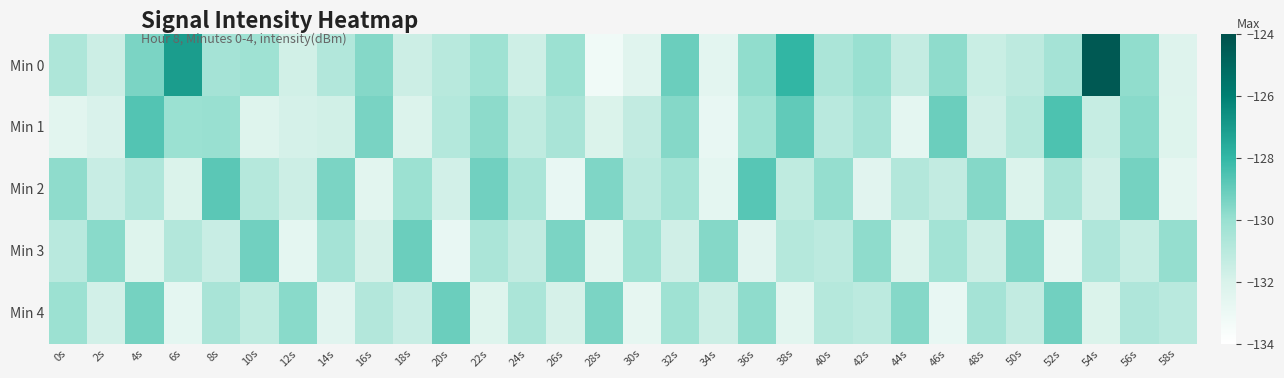

At 50s, list the series in order from largest to smallest.

Min 3, Min 1, Min 0, Min 4, Min 2